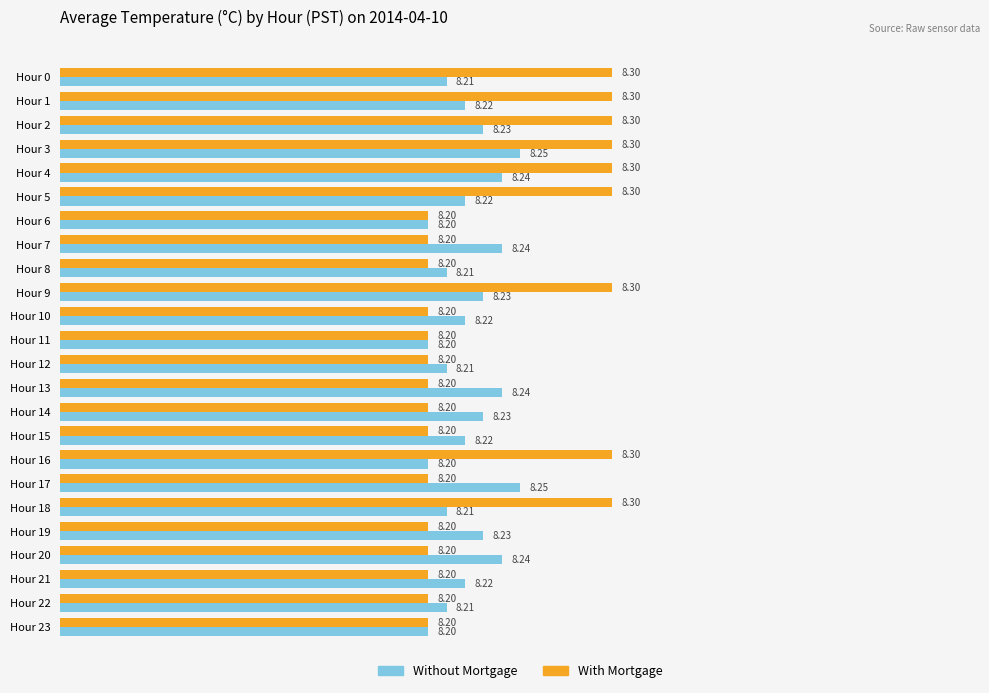

What is the average value of the Without Mortgage series?

8.2